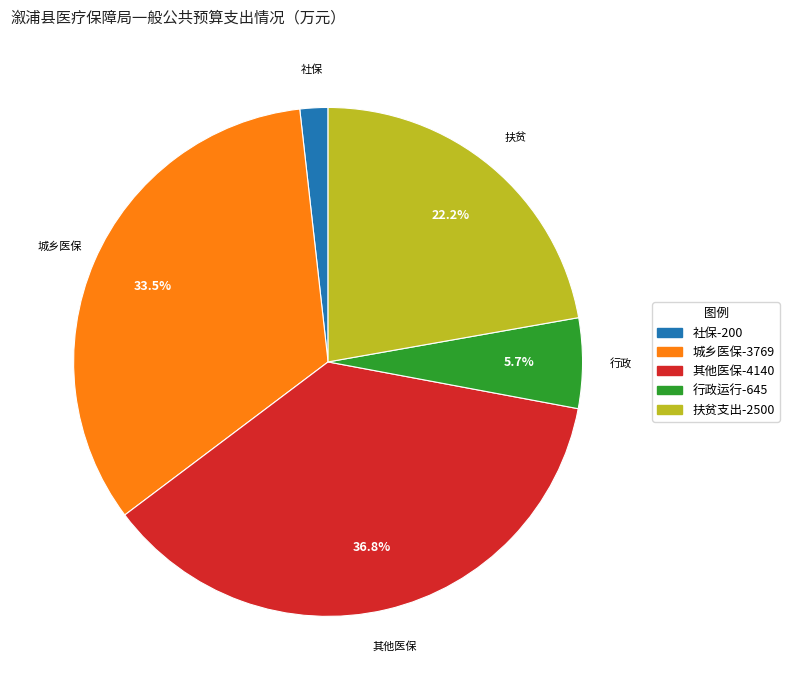

Is there any slice that represents more than half of the pie?

No